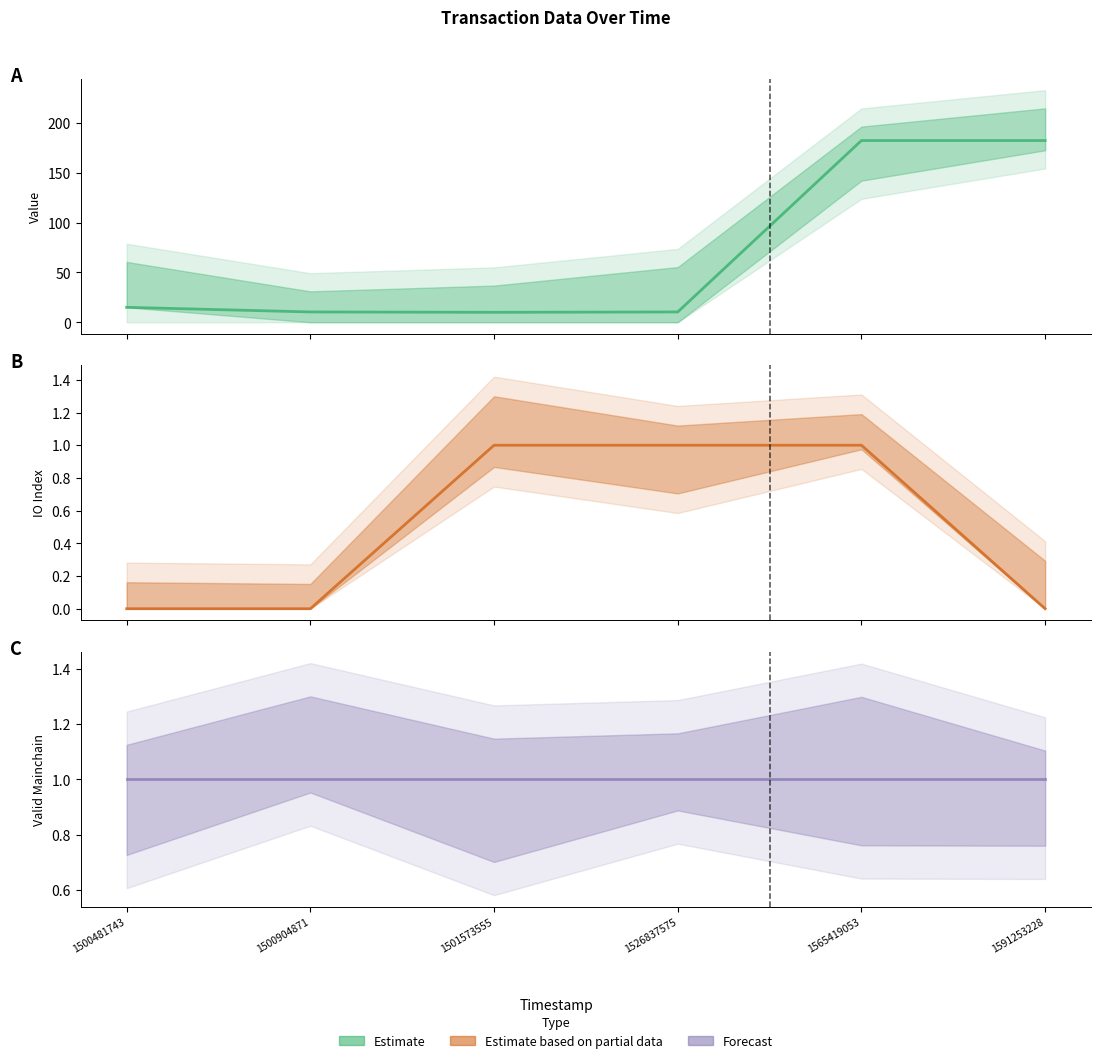

At how many categories does at least one series exceed 80?

2